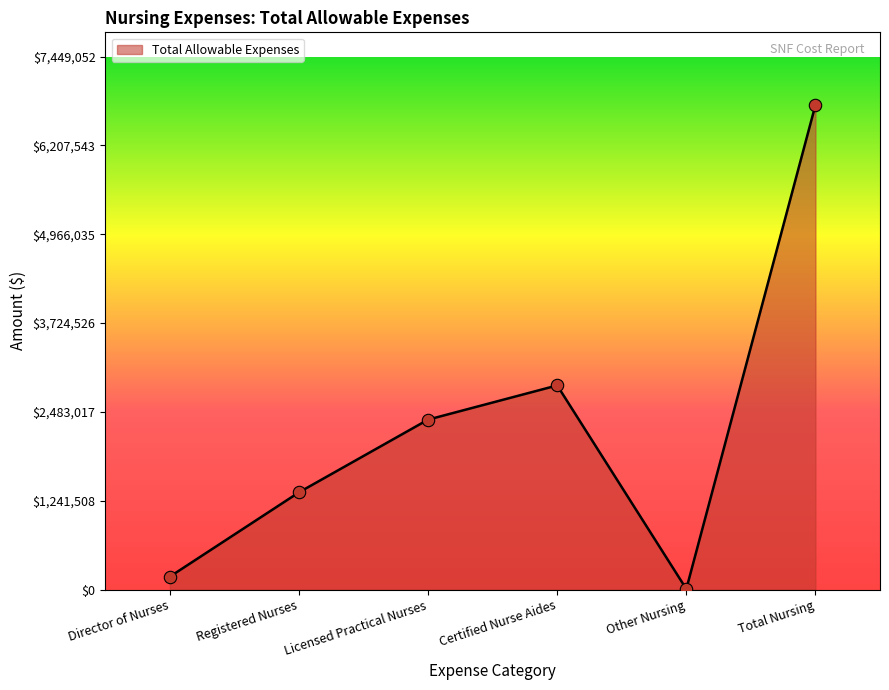

Which has a higher value, Total Nursing or Licensed Practical Nurses?

Total Nursing